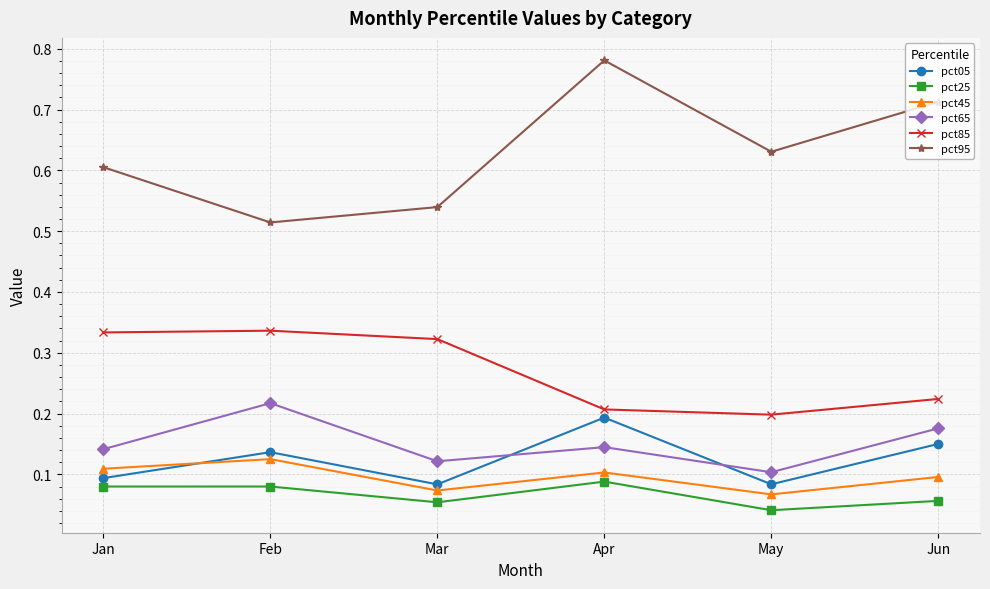

Where is pct95 nearest to the value 0?

Feb